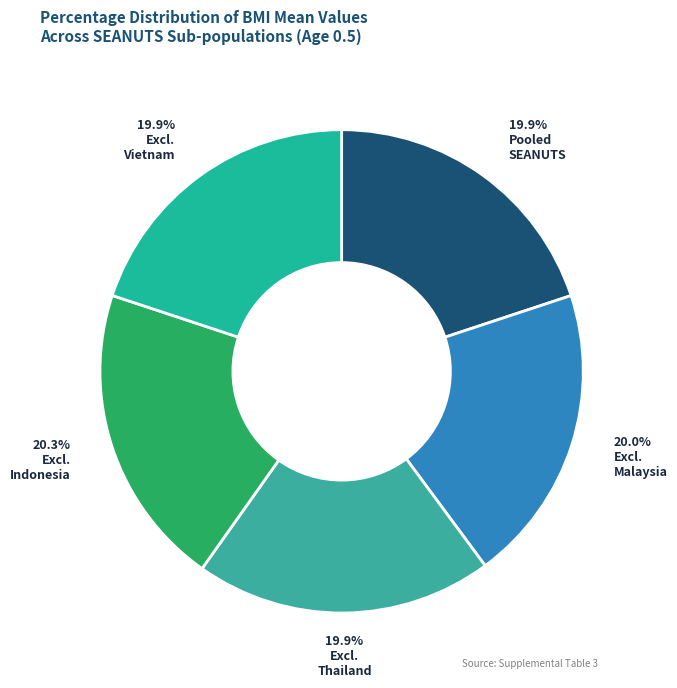

True or false: Excluding Thailand accounts for 35% of the total.

False